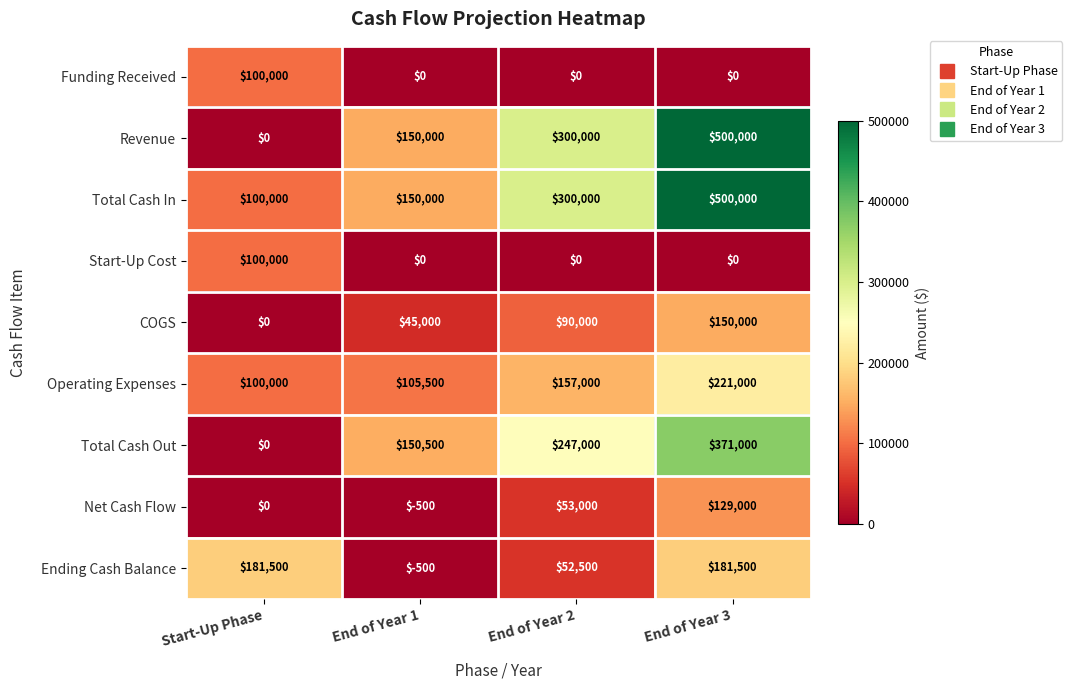

The Ending Cash Balance series shows 126061 at Start-Up Phase. True or false?

False